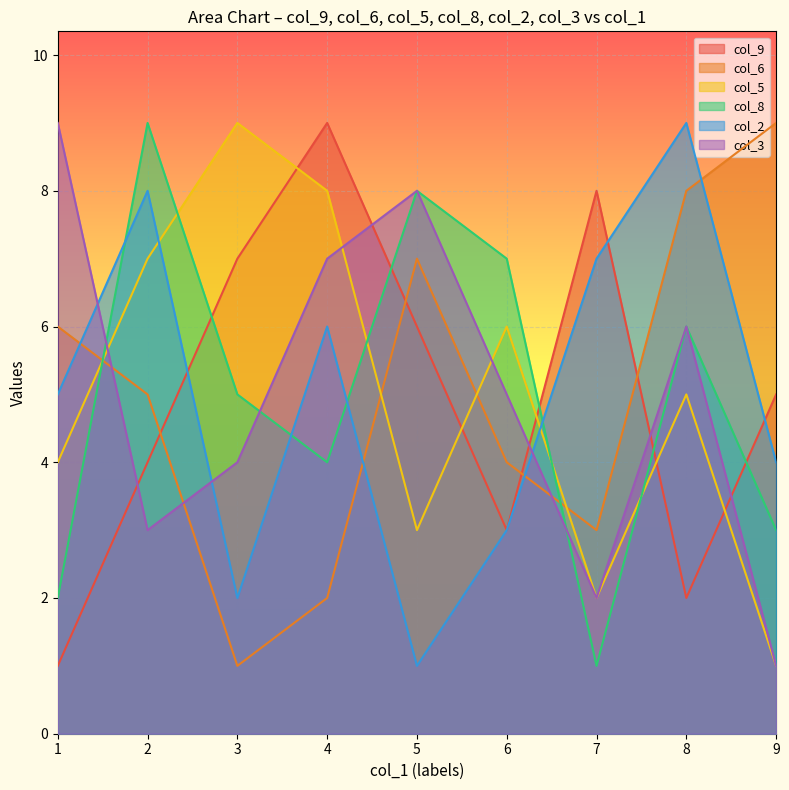

List the labels in order of col_9 value, largest first.

4, 7, 3, 5, 9, 2, 6, 8, 1